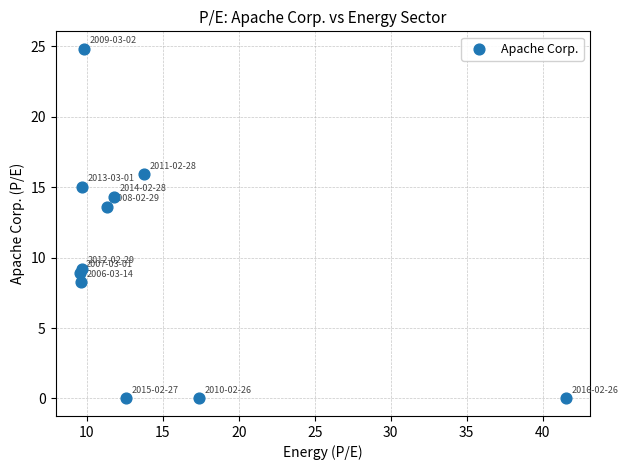

What Y value in the scatter plot is closest to 12?

13.6